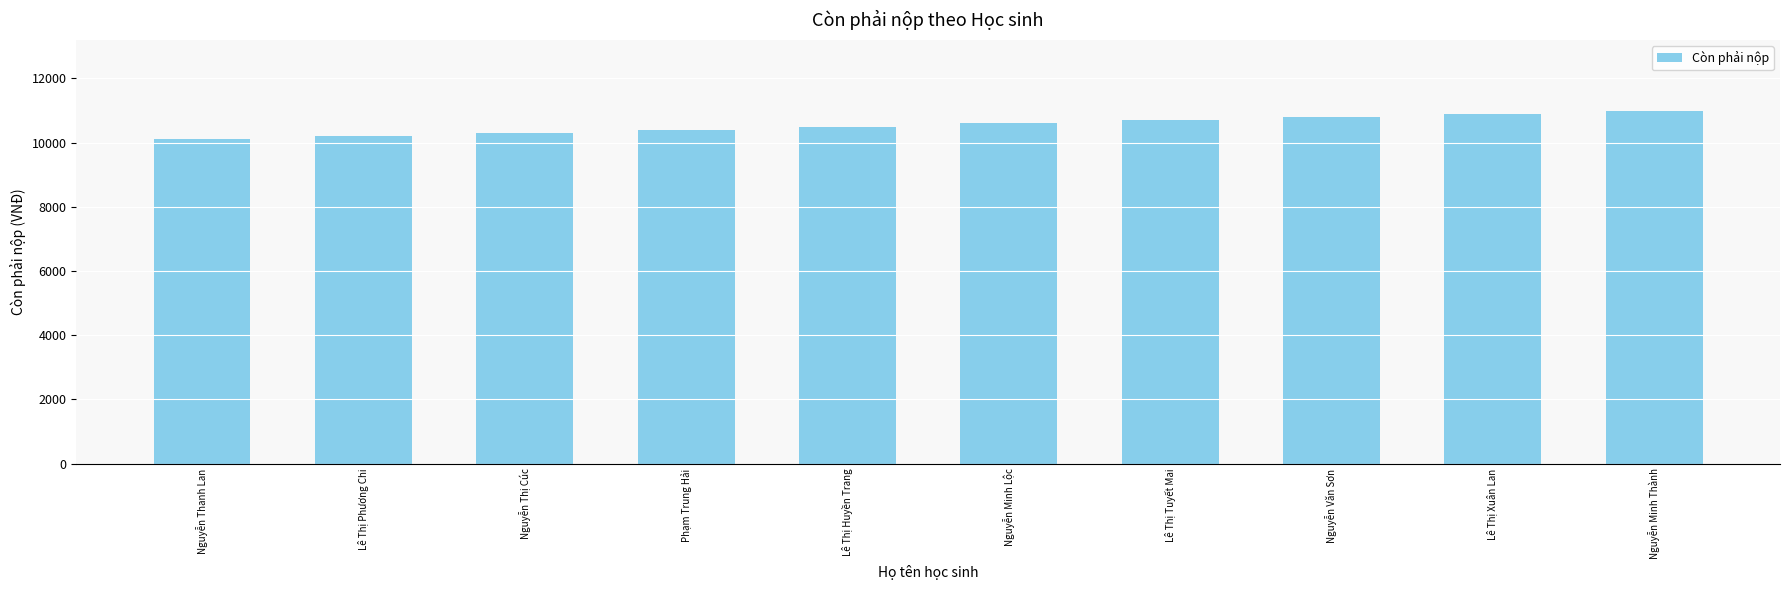

What is the label of the 3rd bar from the left?

Nguyễn Thị Cúc